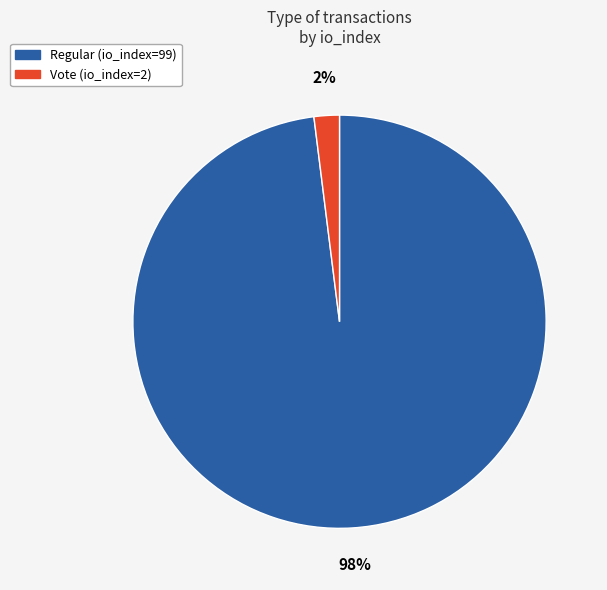

Which category accounts for the majority?

Regular (io_index=99)